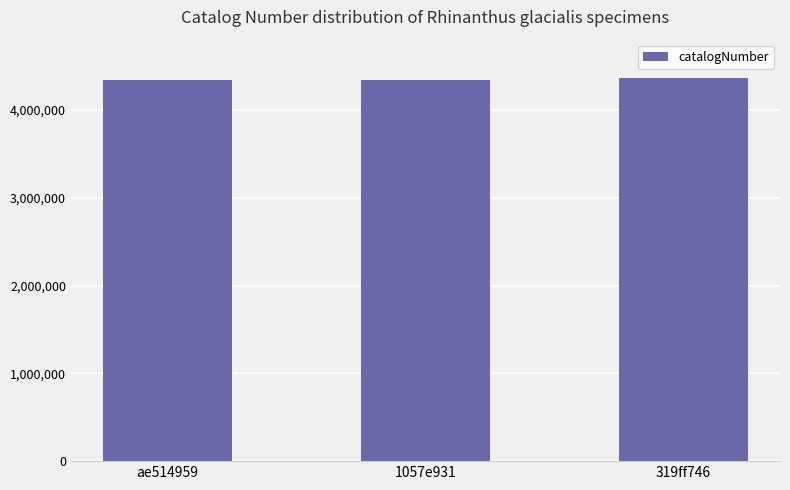

True or false: the data shows 4341765 at ae514959.

True